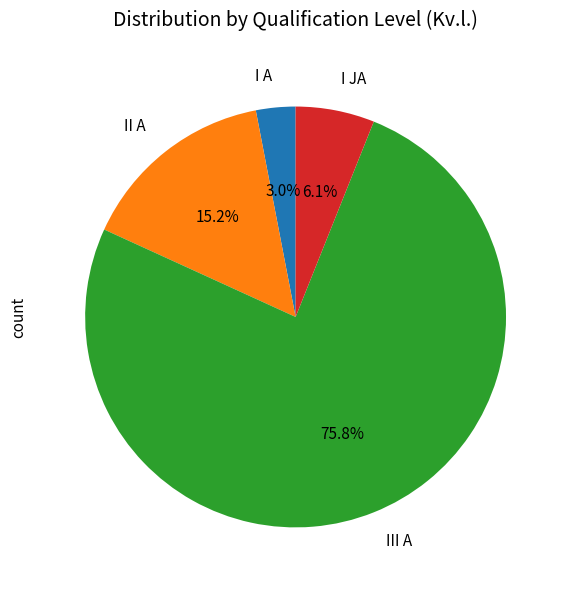

To the nearest percent, what is the average slice percentage?

25%